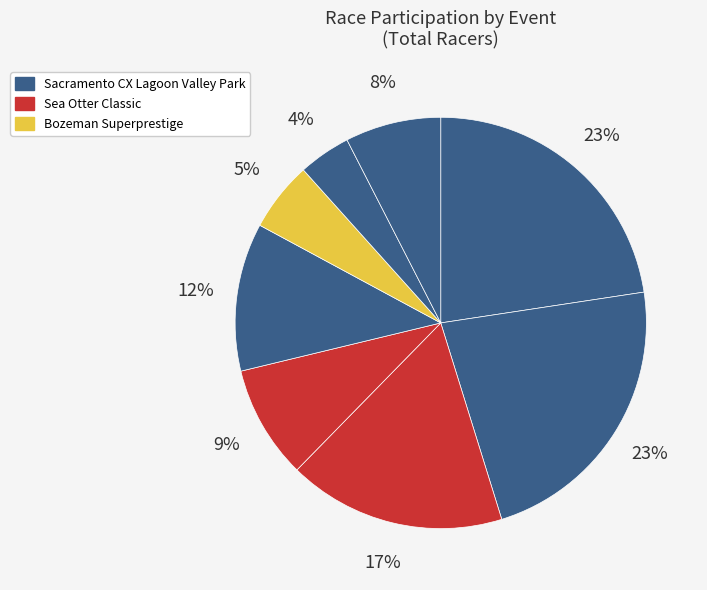

Which category has the smallest portion of the pie?

Bozeman Superprestige